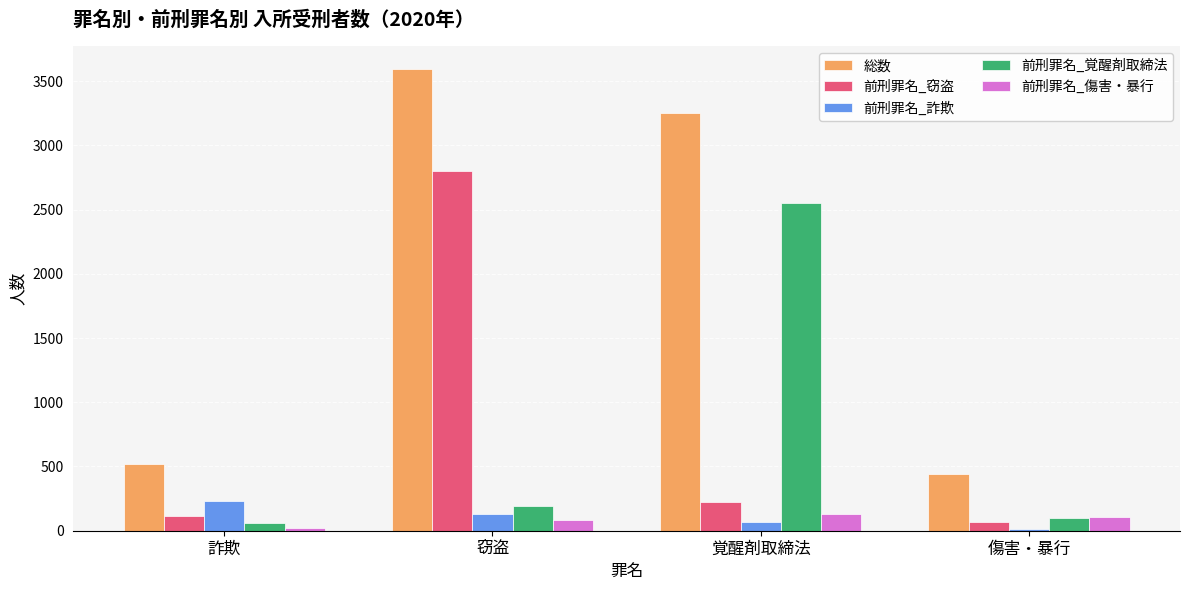

Rank the series at 窃盗 from highest to lowest value.

総数, 前刑罪名_窃盗, 前刑罪名_覚醒剤取締法, 前刑罪名_詐欺, 前刑罪名_傷害・暴行